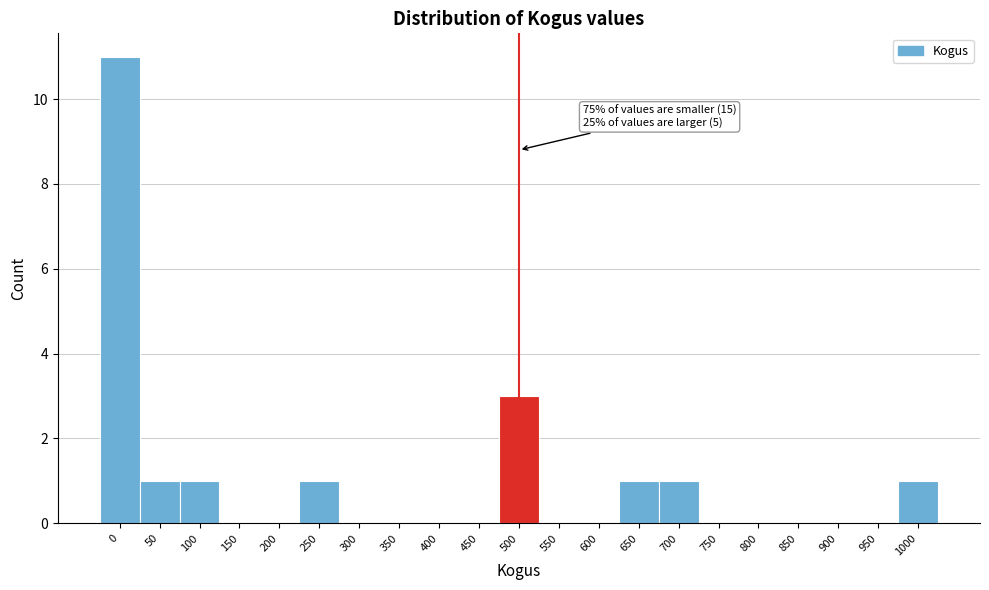

Reading left to right, extract all data points from this chart.

0=11	50=1	100=1	150=0	200=0	250=1	300=0	350=0	400=0	450=0	500=3	550=0	600=0	650=1	700=1	750=0	800=0	850=0	900=0	950=0	1000=1